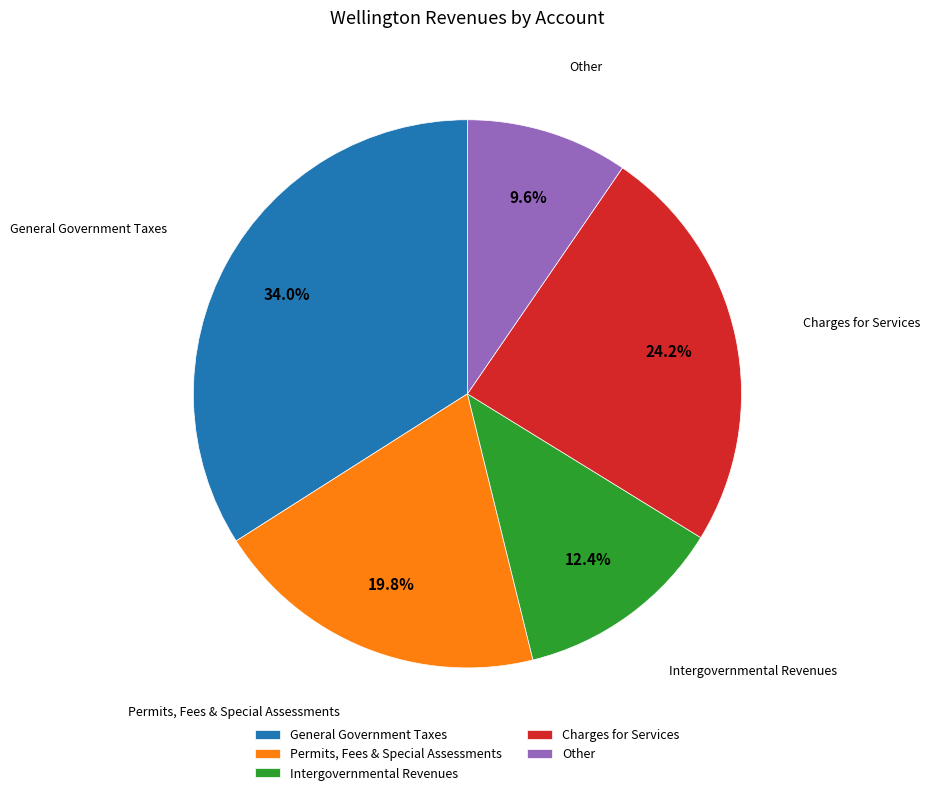

Does Other represent more than half of the total?

No